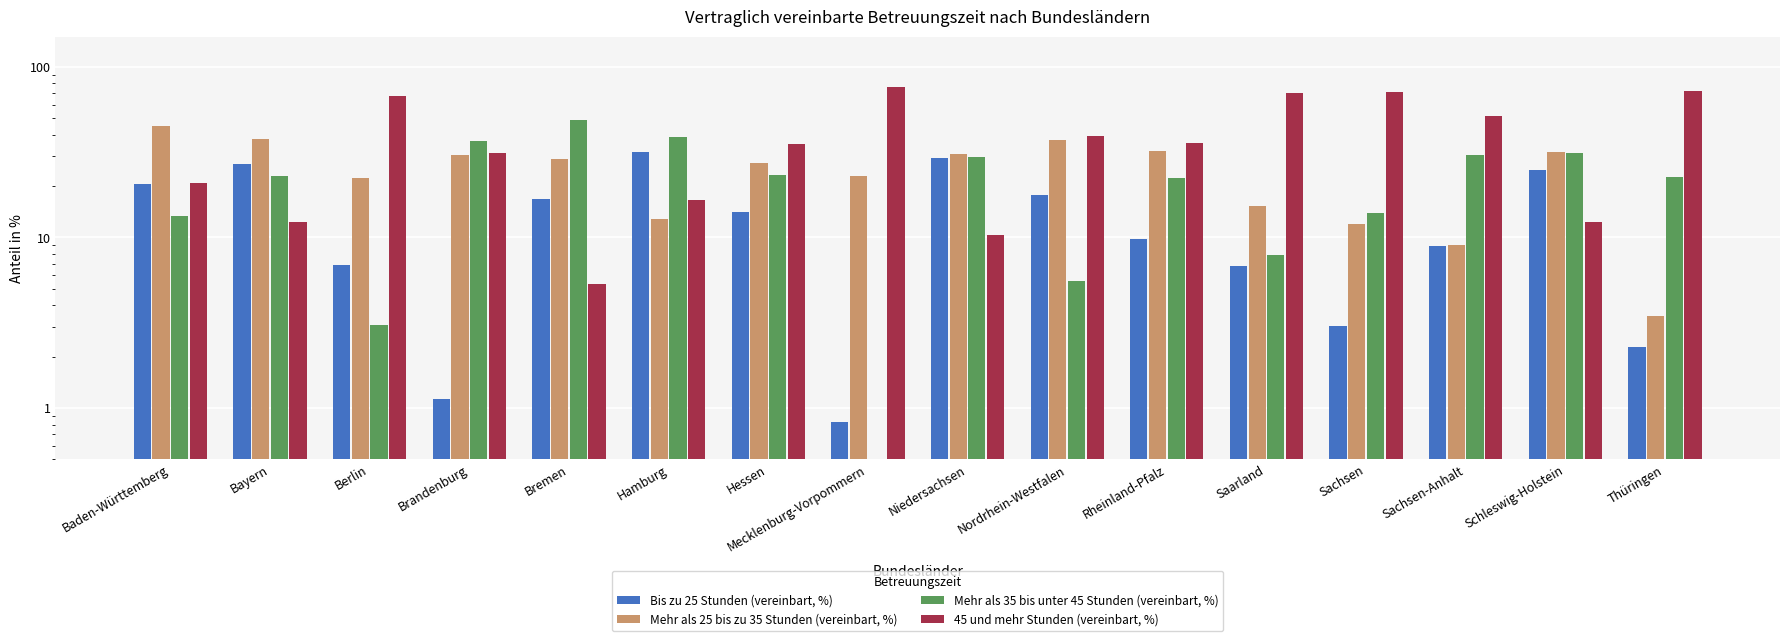

Is it true that Mehr als 35 bis unter 45 Stunden (vereinbart, %) equals 14.0 at Sachsen?

True